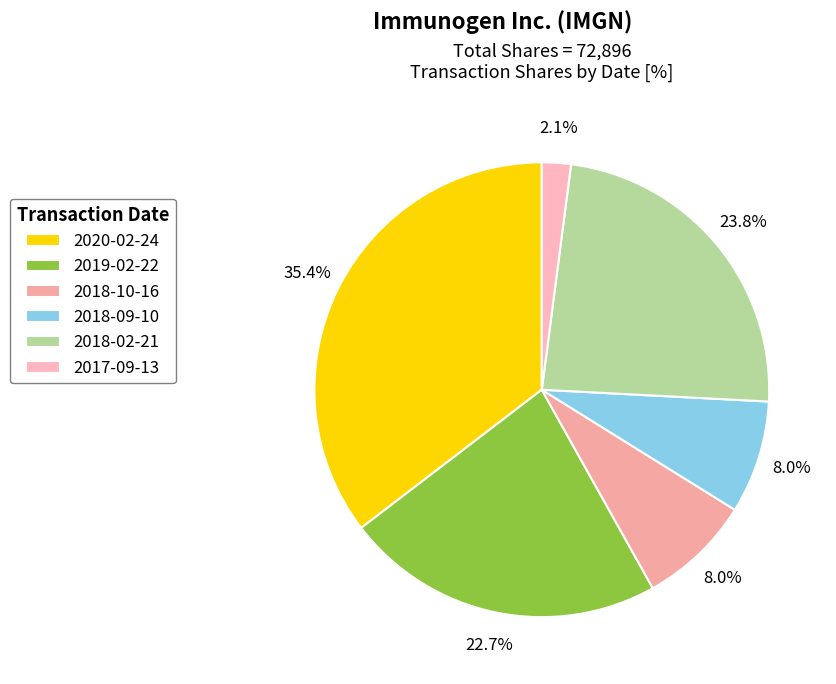

What percentage do 2017-09-13 and 2018-02-21 together represent?

25.8%